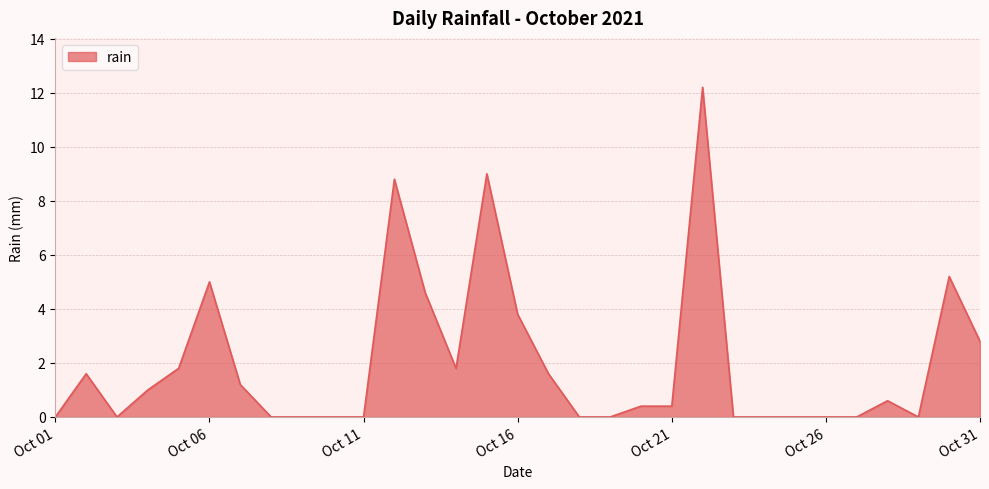

What is the maximum value shown in the chart?

12.2